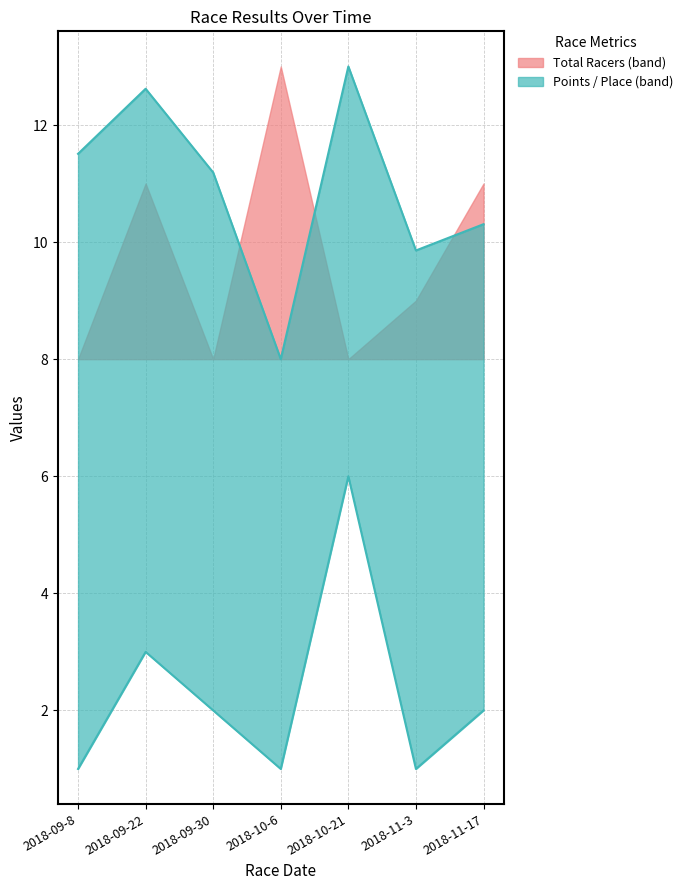

True or false: Place and Points intersect in this chart.

False